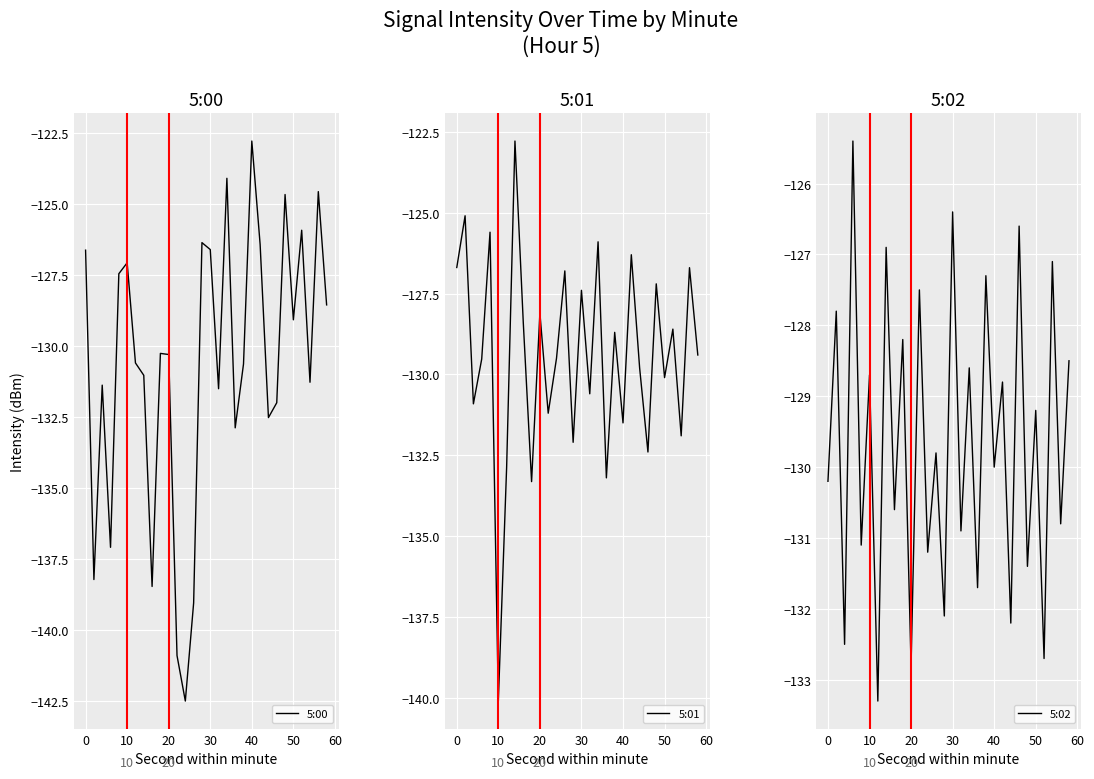

Which series has the largest range (max minus min)?

5:00